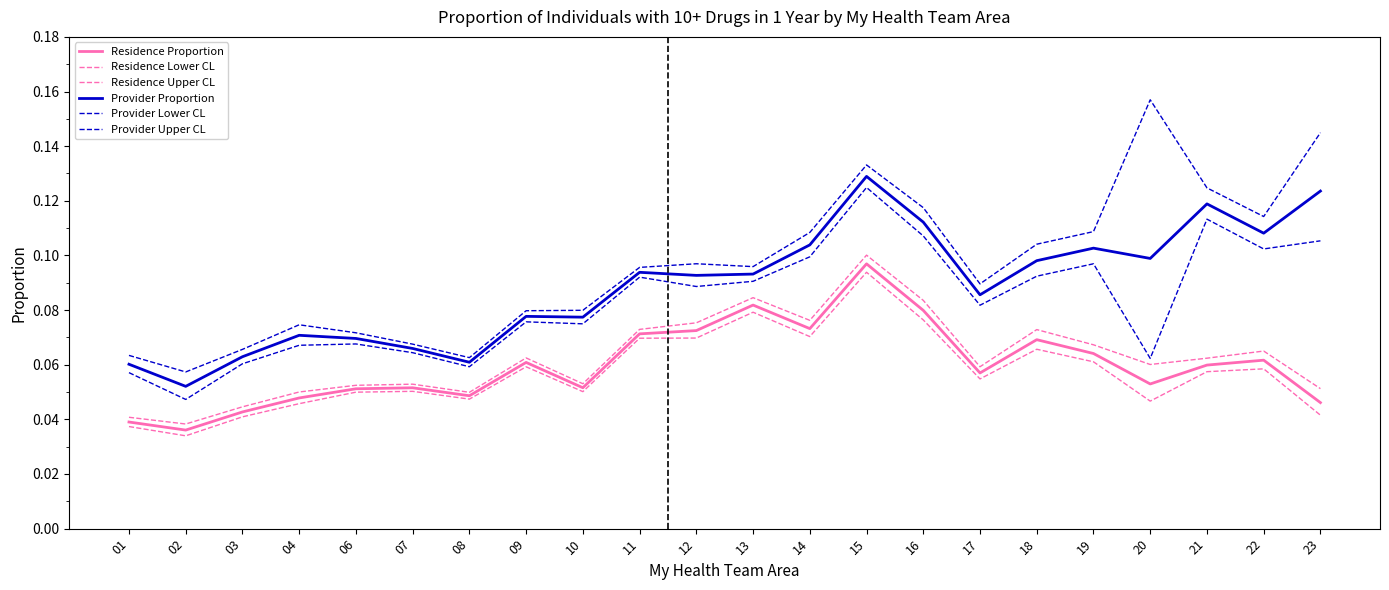

Does the chart have visible grid lines?

No